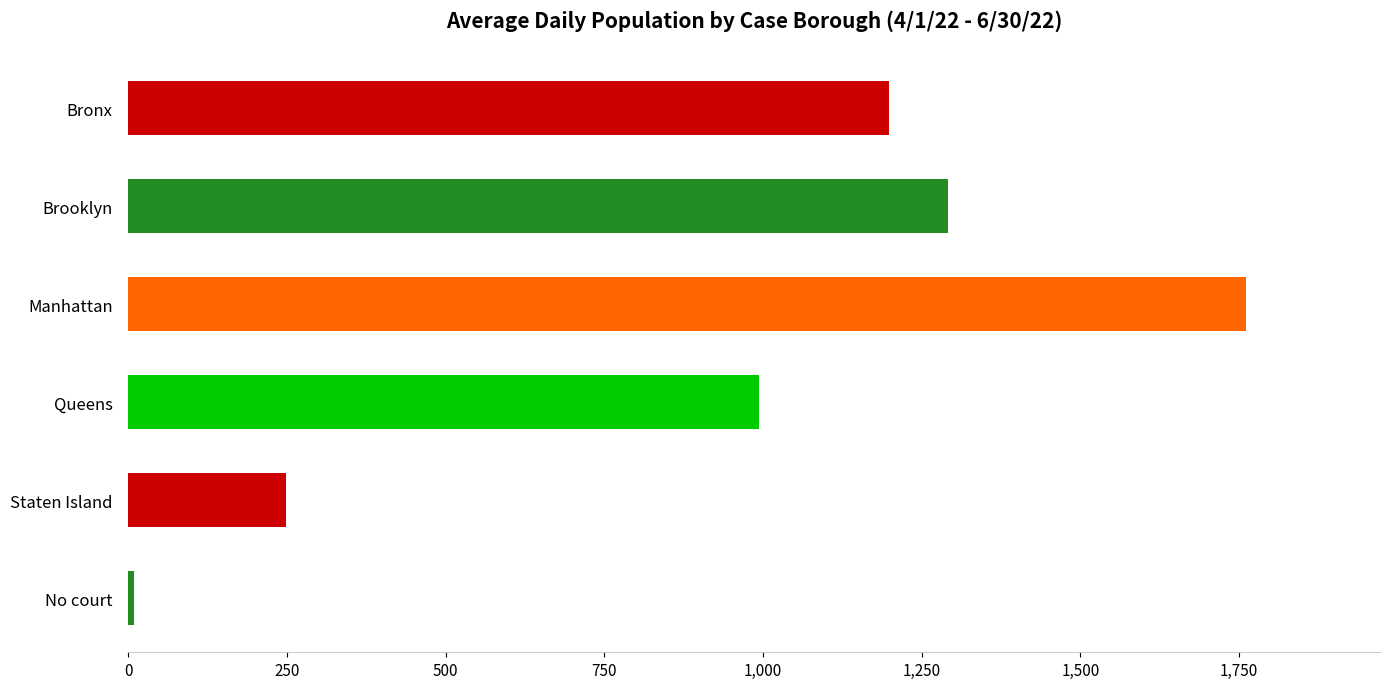

Rank the categories by value from highest to lowest.

Manhattan, Brooklyn, Bronx, Queens, Staten Island, No court